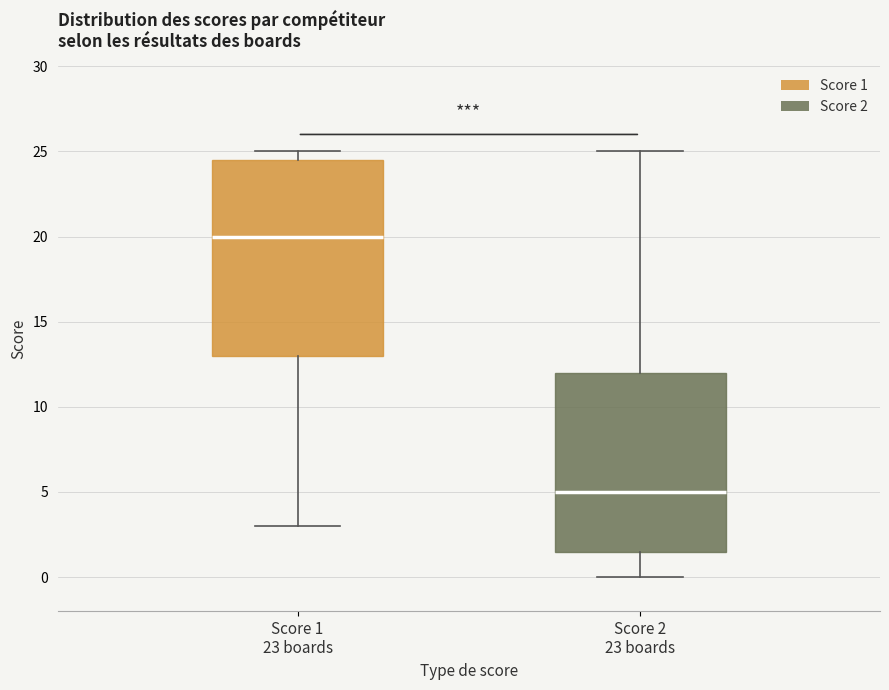

Reading left to right, transcribe this box plot: for each box, give where its median line is, the range the box spans, and where its two whiskers end, as read against the y-axis. The values are not printed on the chart, so give them approximately, as read against the axis.

Score 1 23 boards: median 20.0, box 13.0 to 24.5, whiskers 3.0 to 25.0
Score 2 23 boards: median 5.0, box 1.5 to 12.0, whiskers 0.0 to 25.0